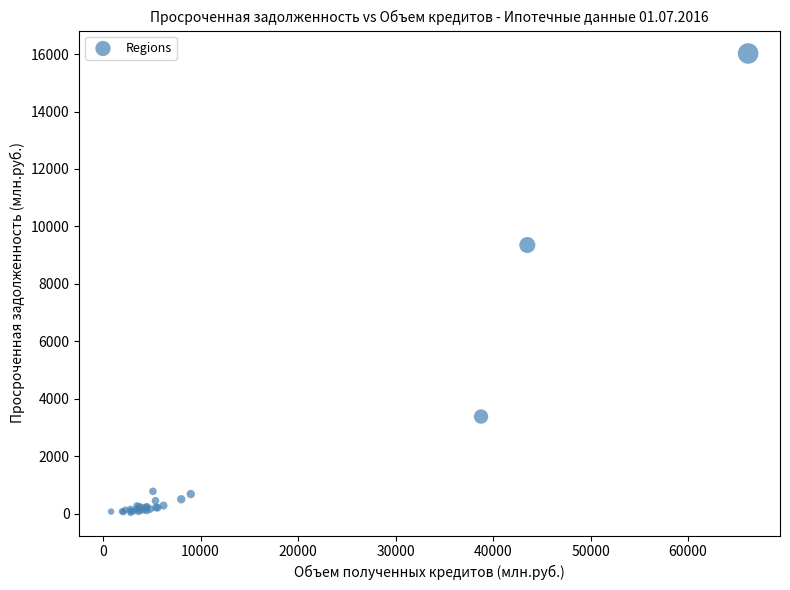

What Y value in the scatter plot is closest to 8028?

9352